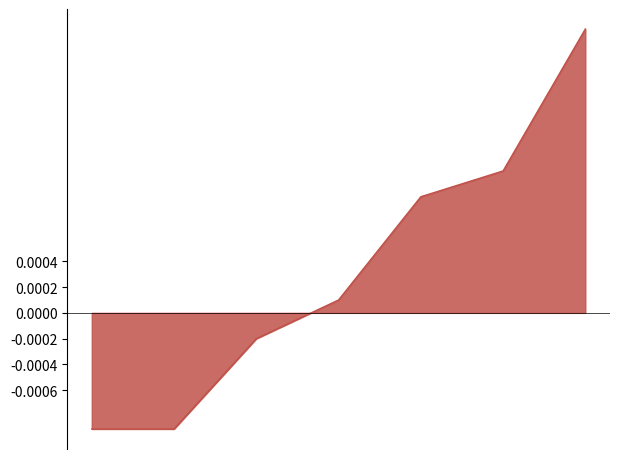

Does the chart have visible grid lines?

No